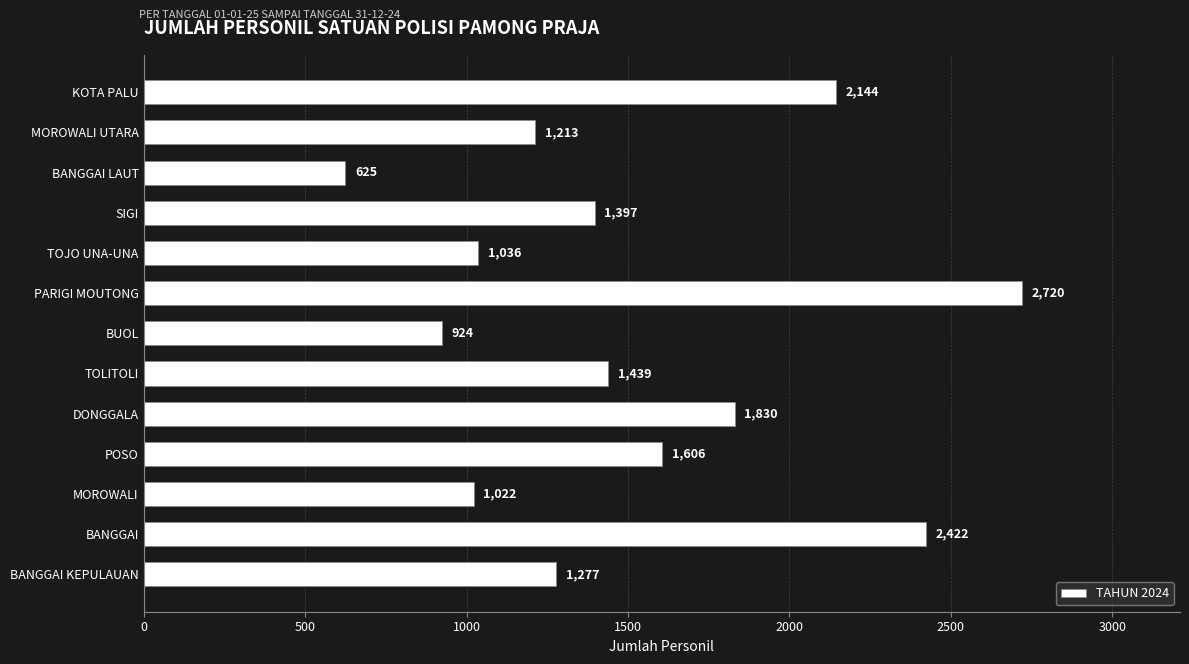

True or false: the data shows 1464 at BUOL.

False